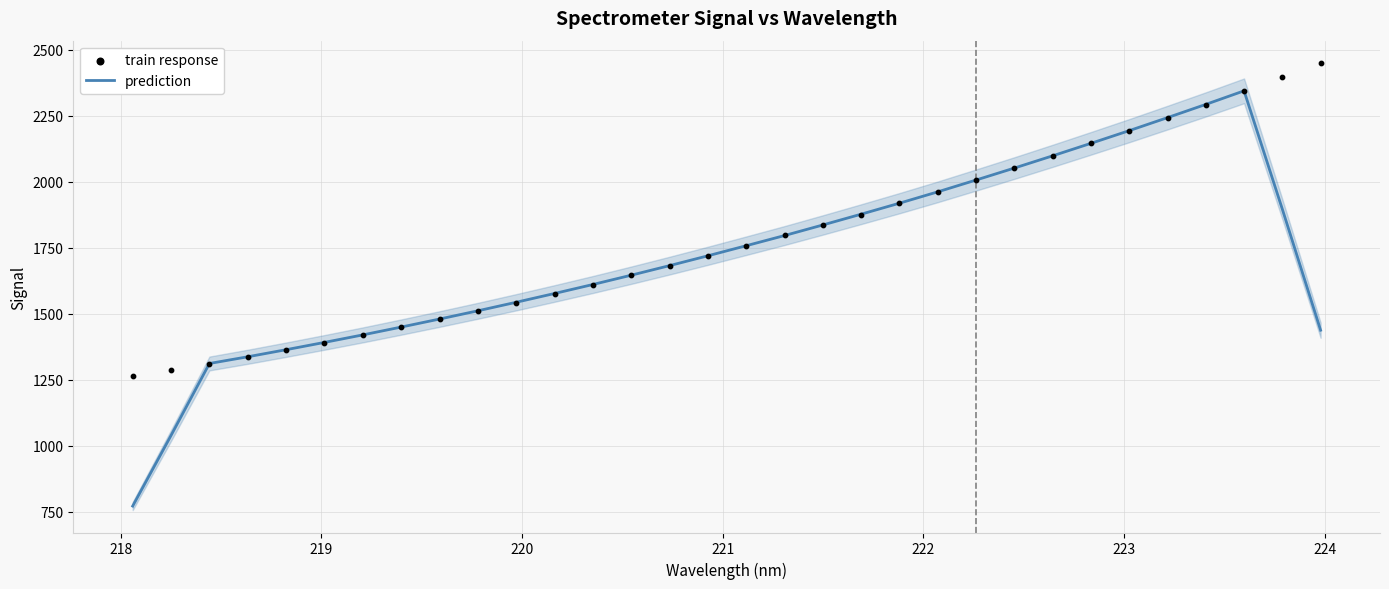

Which series reaches the minimum Y coordinate?

prediction